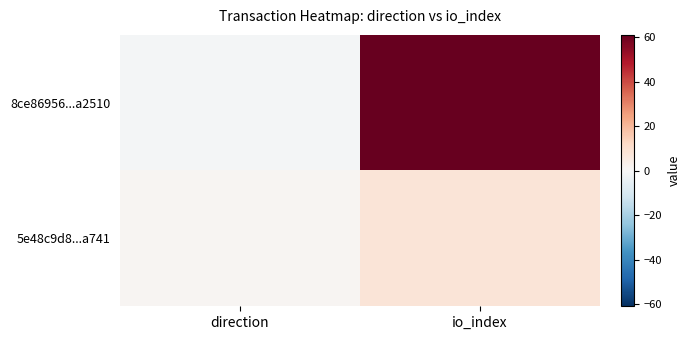

Reading right to left, transcribe all the data shown in this chart.

8ce86956...a2510: io_index=61	direction=-1
5e48c9d8...a741: io_index=8	direction=1